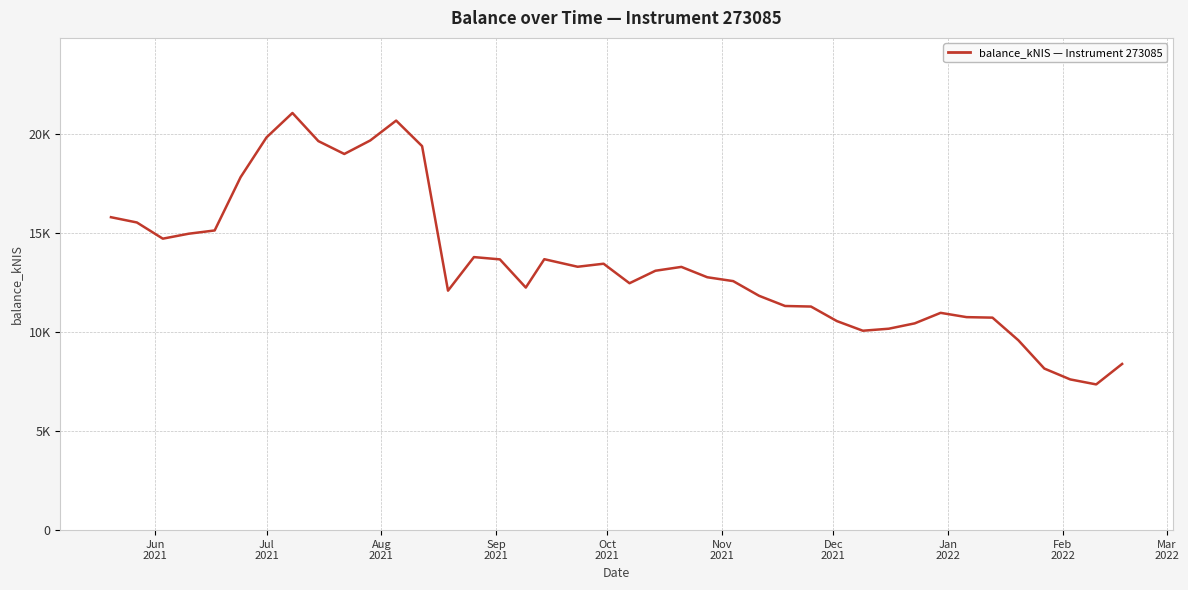

Is this an area chart (filled region under the line)?

No